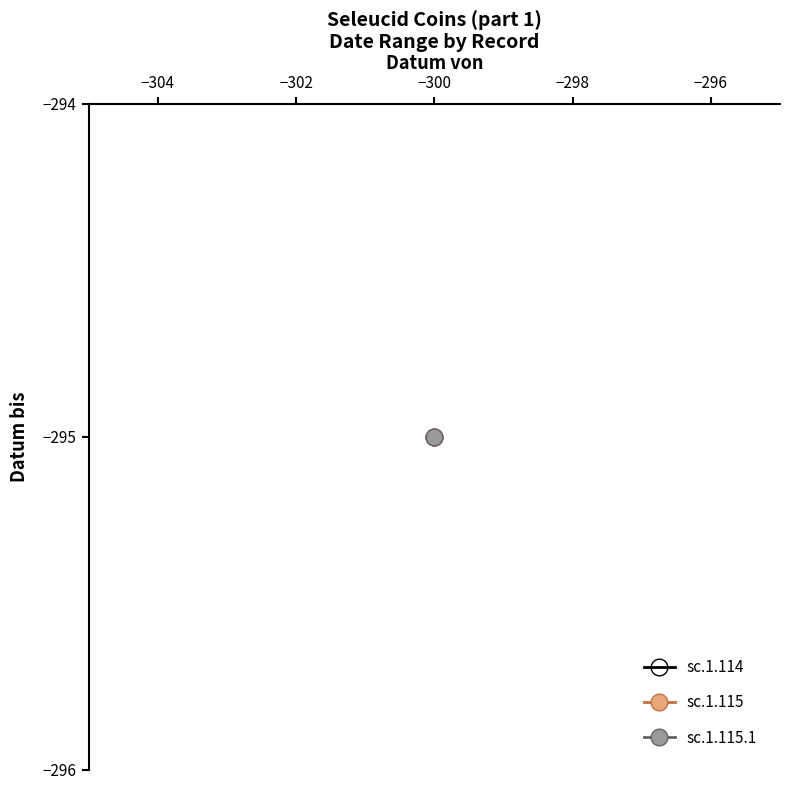

The sc.1.115.1 series shows -295 at 1. True or false?

True